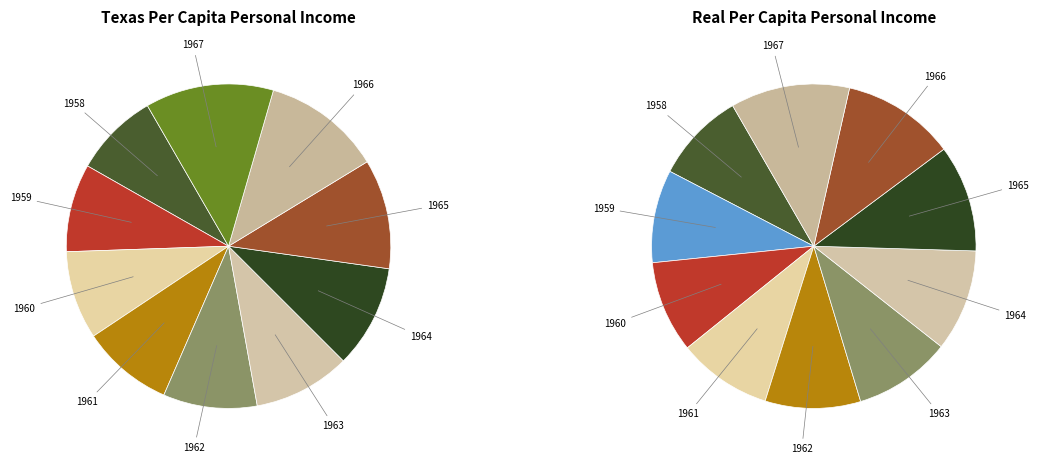

Rank the categories by value from lowest to highest.

1958, 1959, 1960, 1961, 1962, 1963, 1964, 1965, 1966, 1967